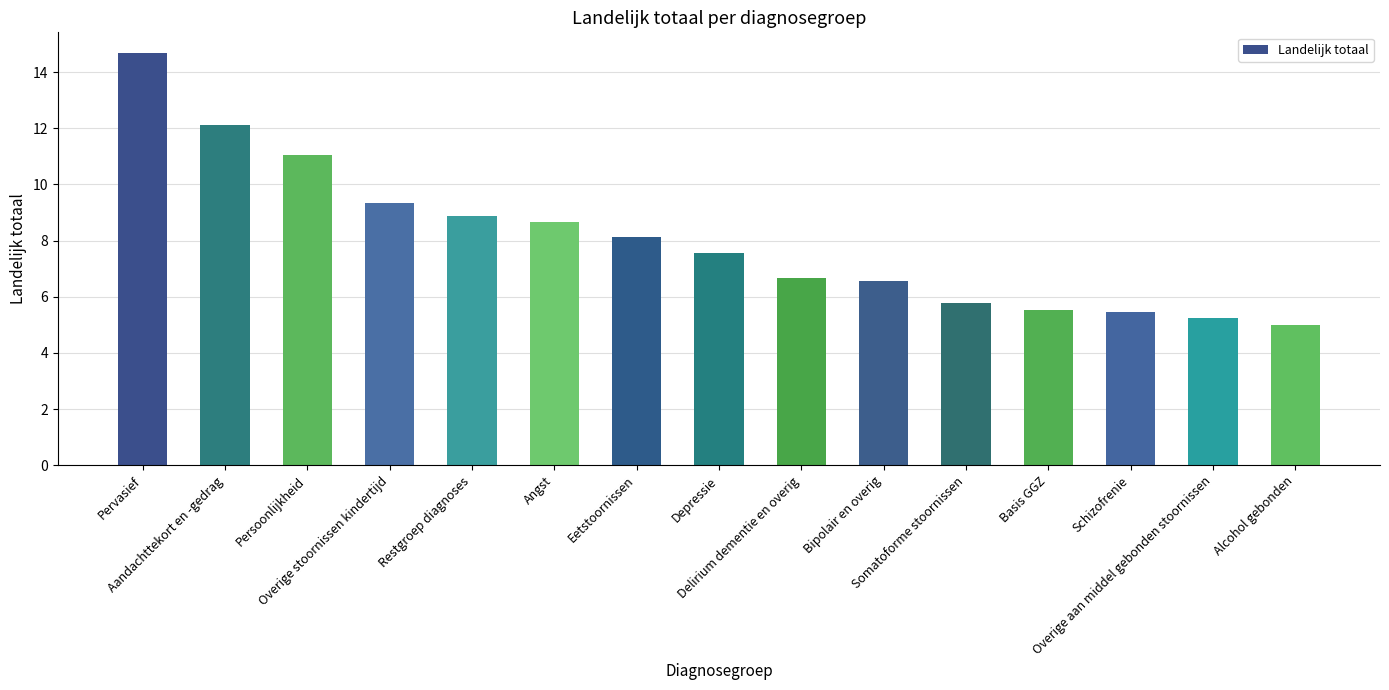

The value at Overige stoornissen kindertijd is 9.3. True or false?

True